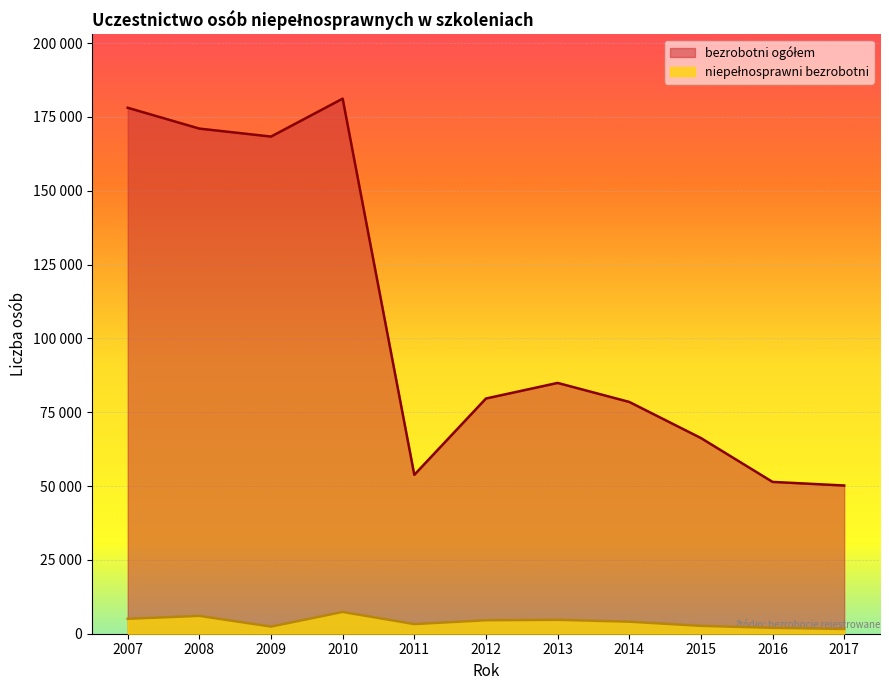

How many data points does each series have?

11